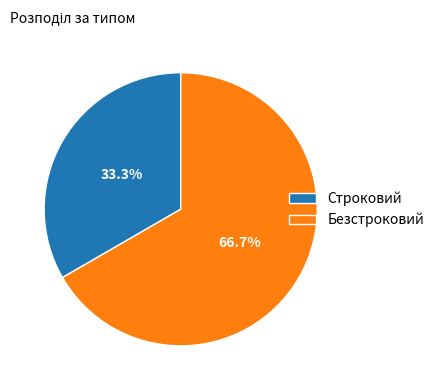

Is there any slice that represents more than half of the pie?

Yes